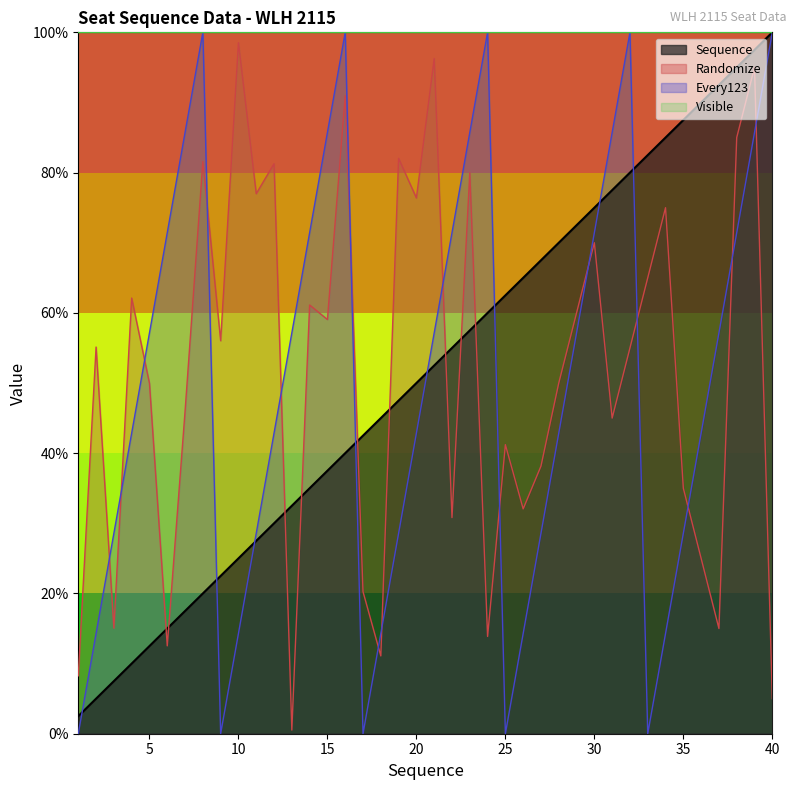

Which series changed the most between 4 and 23?

Sequence